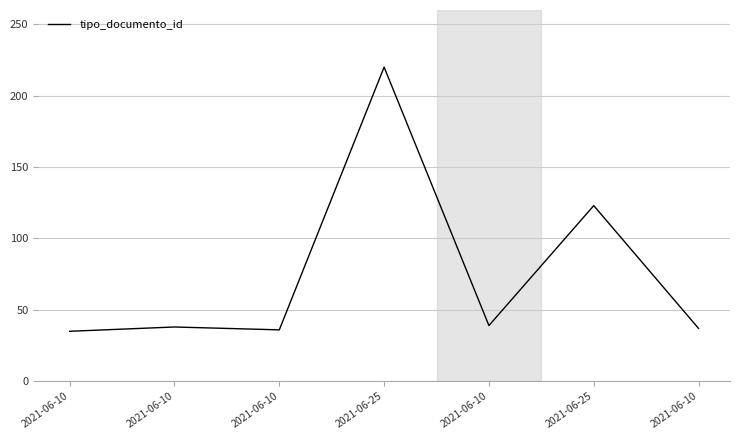

What is the label of the 7th point from the right?

2021-06-10